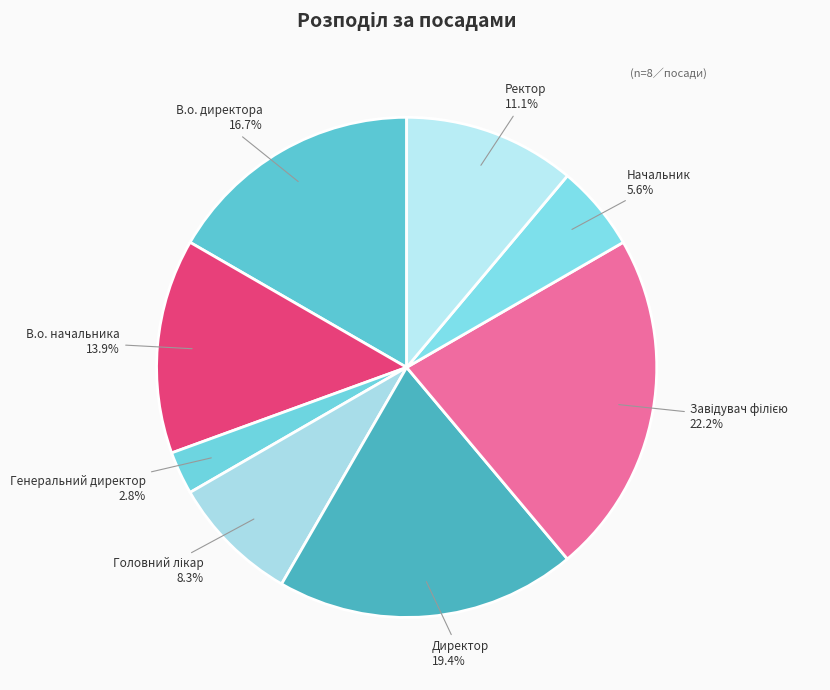

To the nearest percent, what is the average slice percentage?

12%